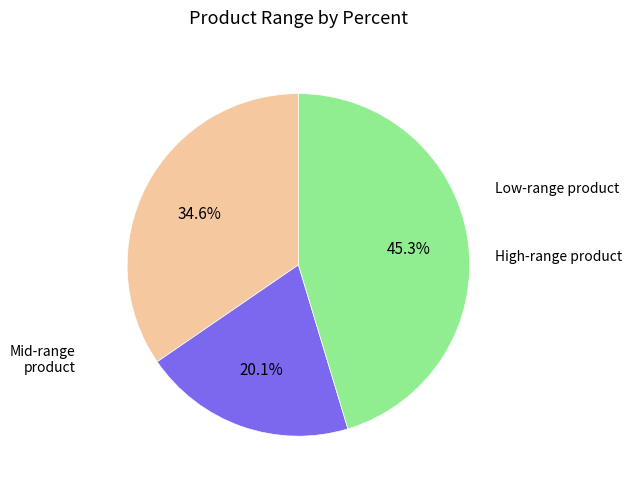

Does any single category account for the majority?

No